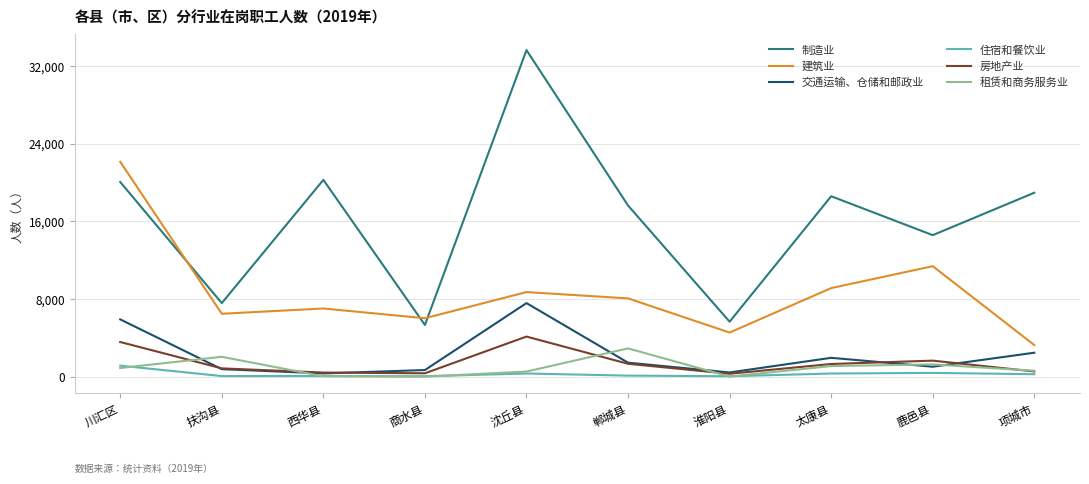

Is the value of 建筑业 at 淮阳县 greater than the value of 住宿和餐饮业 at 西华县?

Yes